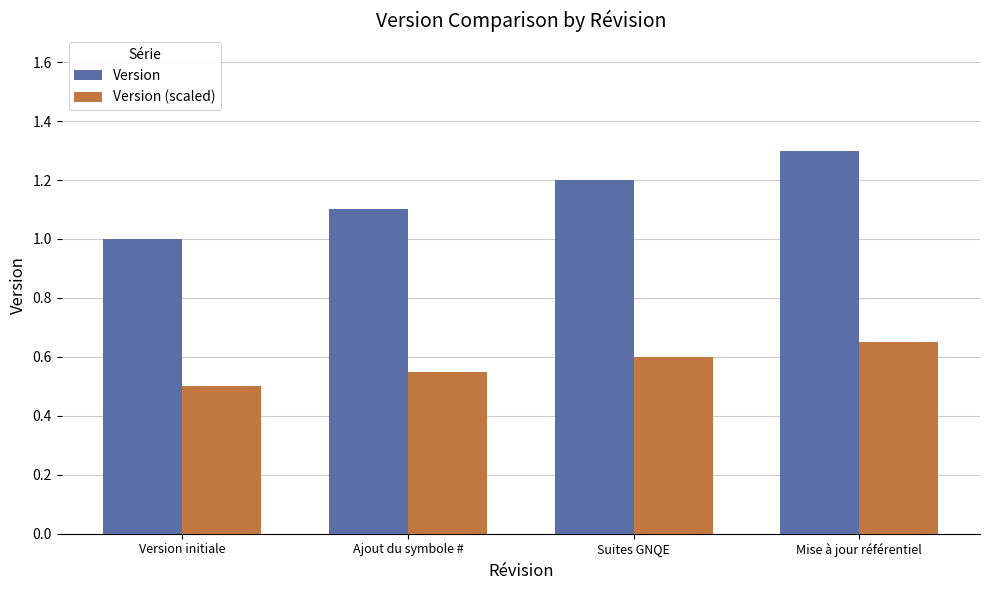

How many bars are there in each group?

2